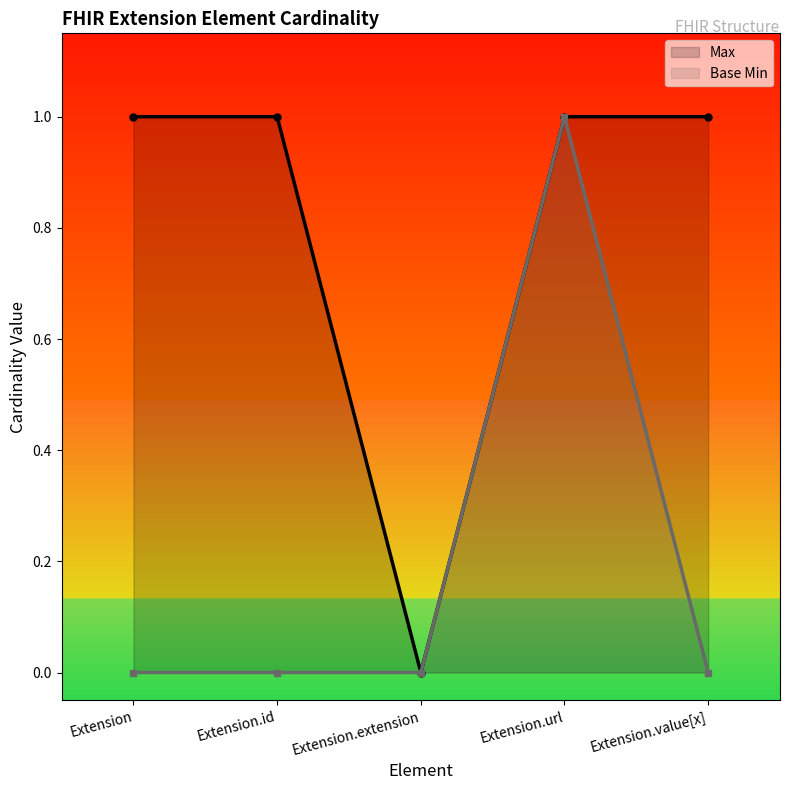

What is the difference between the Base Min values at Extension and Extension.url?

1